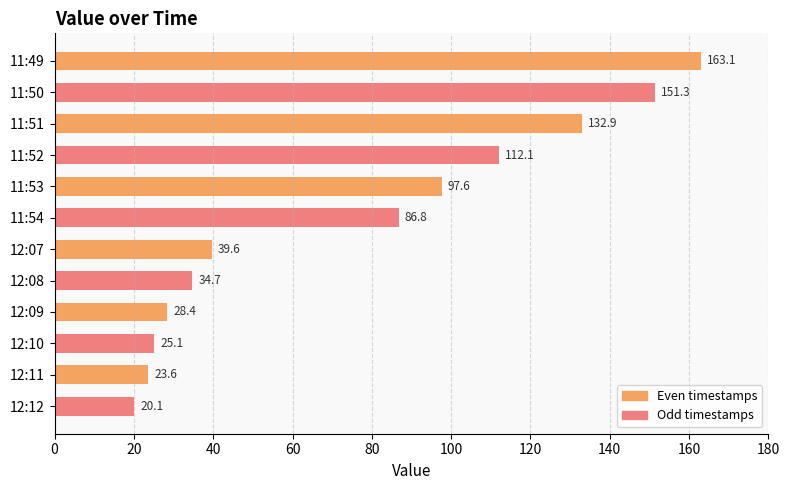

Reading top to bottom, what are all the values shown in this chart?

11:49=163.1	11:50=151.3	11:51=132.9	11:52=112.1	11:53=97.6	11:54=86.8	12:07=39.6	12:08=34.7	12:09=28.4	12:10=25.1	12:11=23.6	12:12=20.1